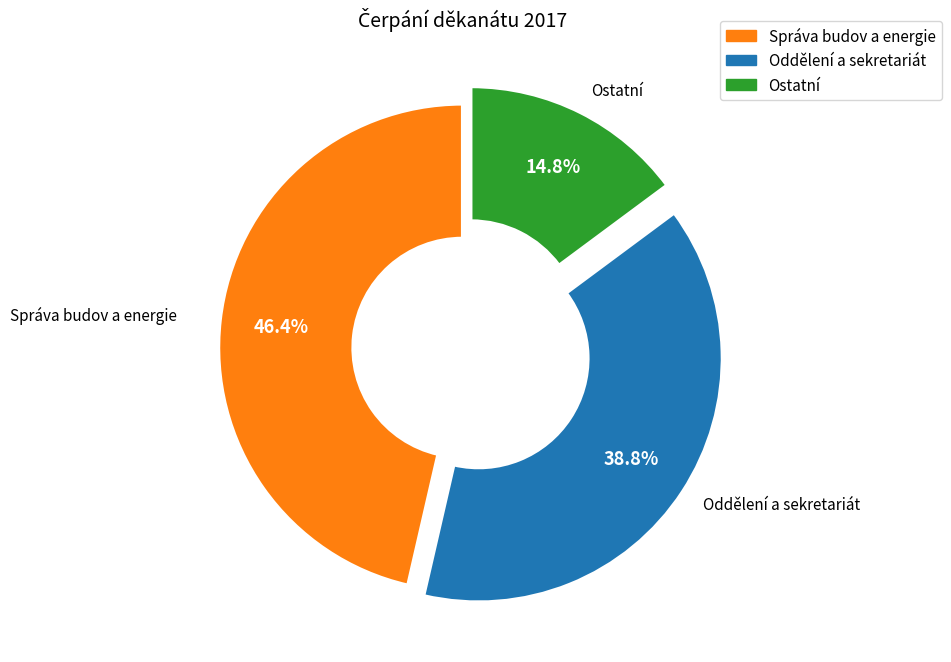

How many segments does this pie chart have?

3